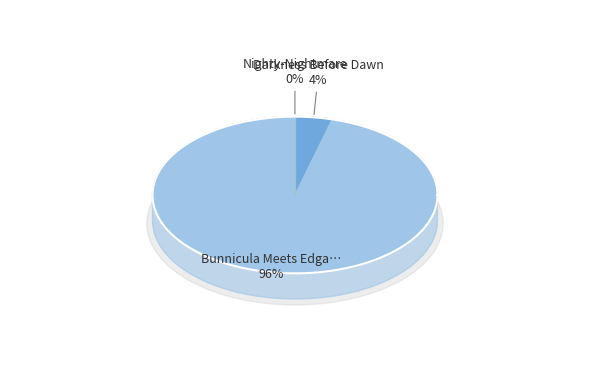

What percentage do Nighty-Nightmare and Darkness Before Dawn together represent?

4.2%